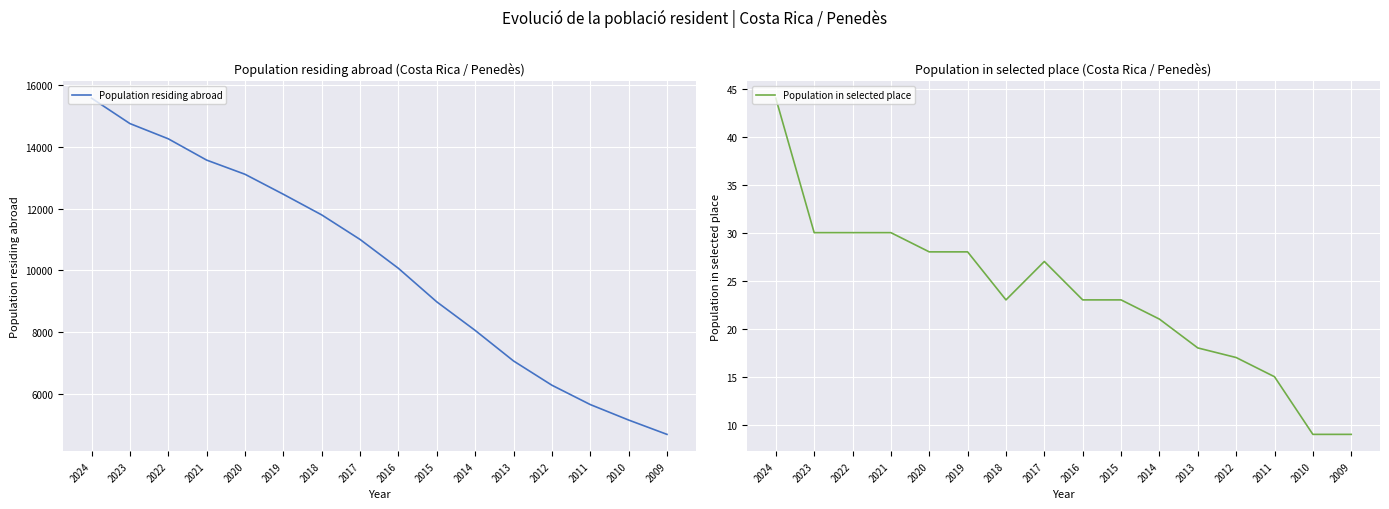

True or false: Population in selected place and Population residing abroad intersect in this chart.

False